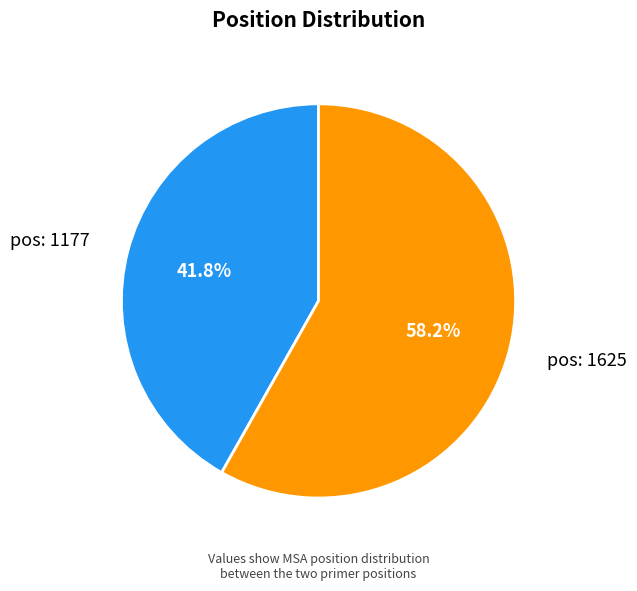

Does any single category account for the majority?

Yes